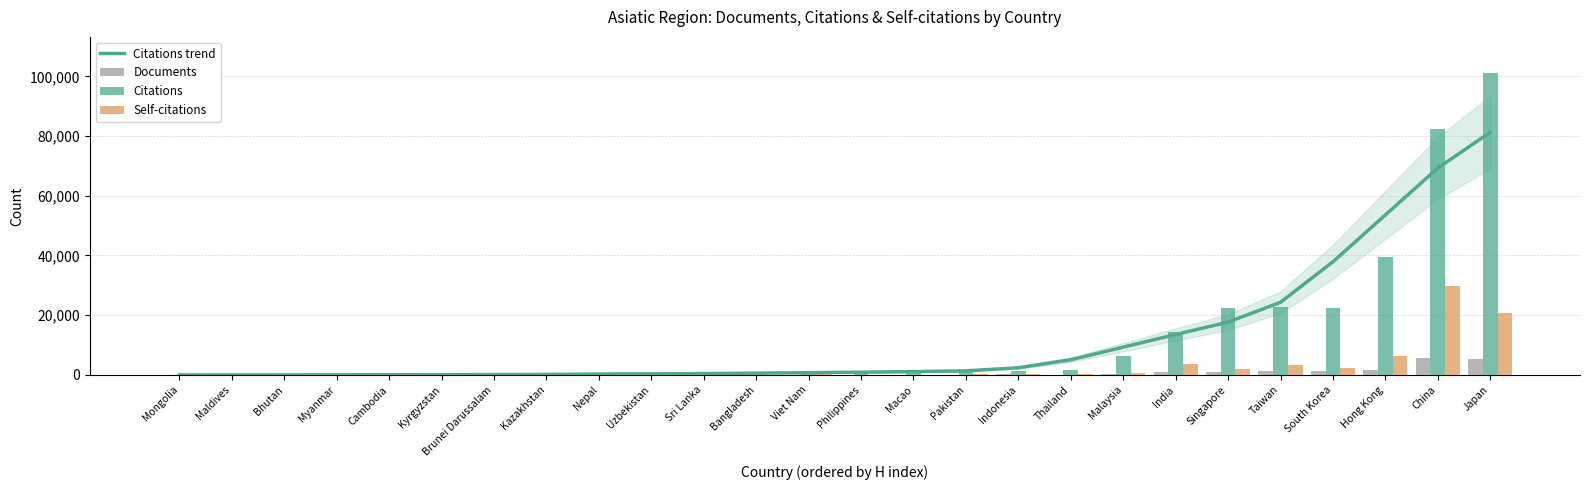

Are the bars horizontal?

No